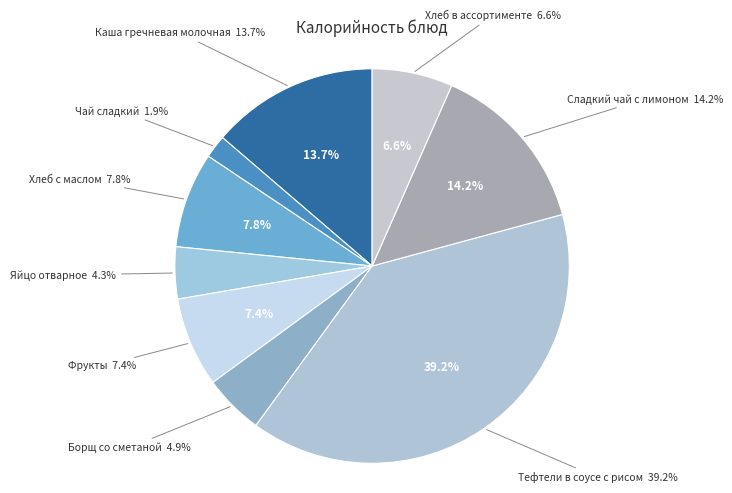

Is it true that Яйцо отварное is 1% of the pie?

False